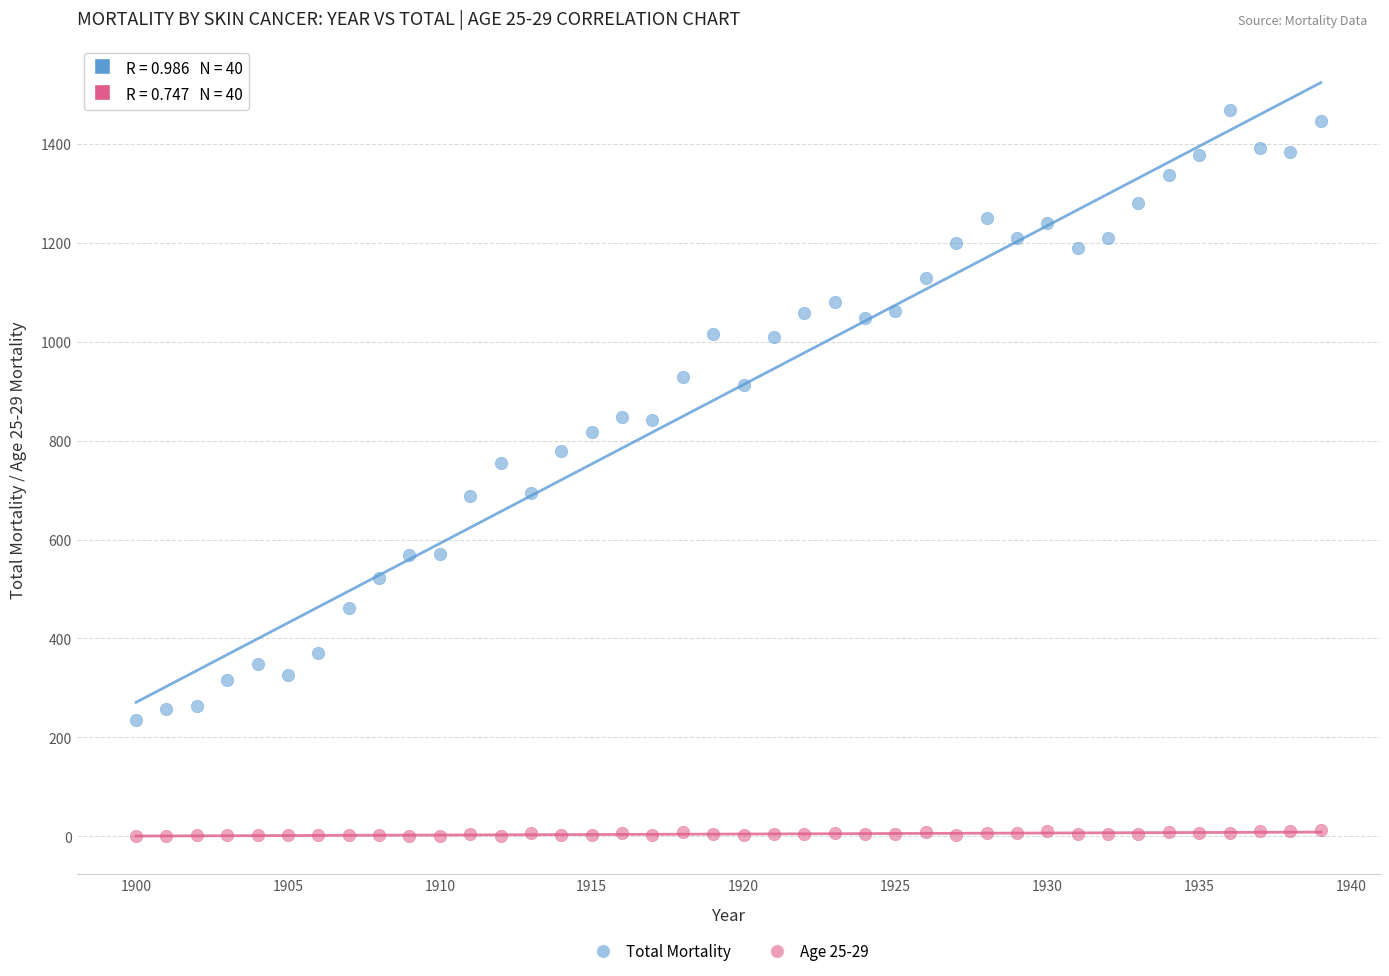

Across all data points, what is the range of Y values (max minus min)?

1468.7